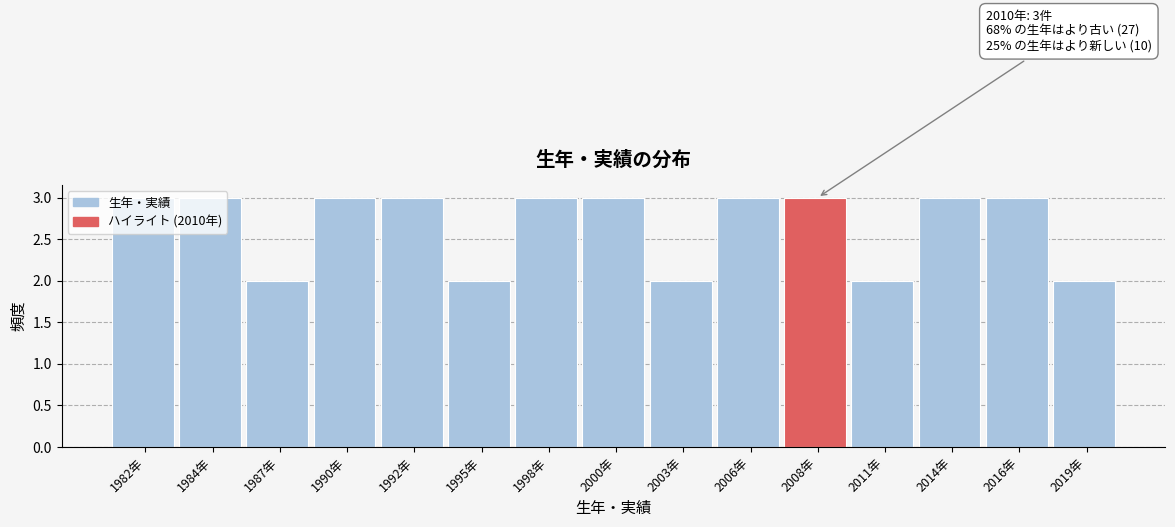

What is the maximum value shown in the chart?

3